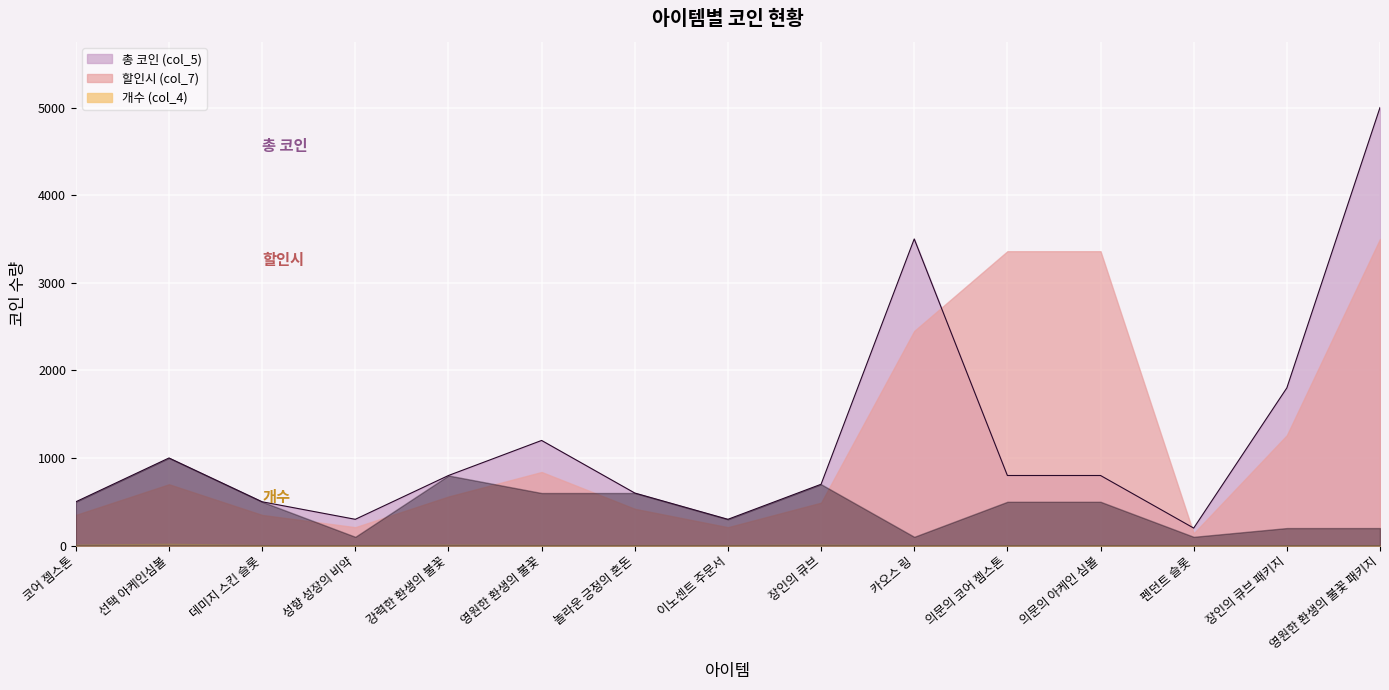

Where is the first local minimum for 총 코인 (col_5)?

성향 성장의 비약